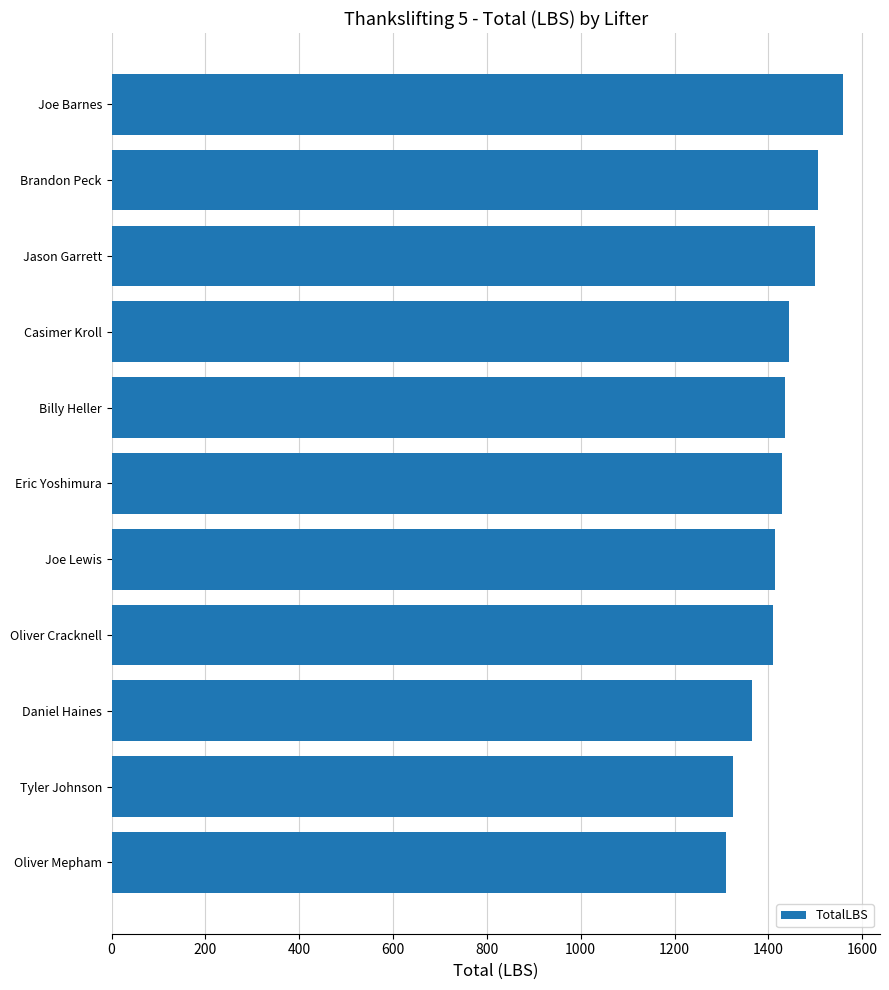

The value at Casimer Kroll is 2209. True or false?

False